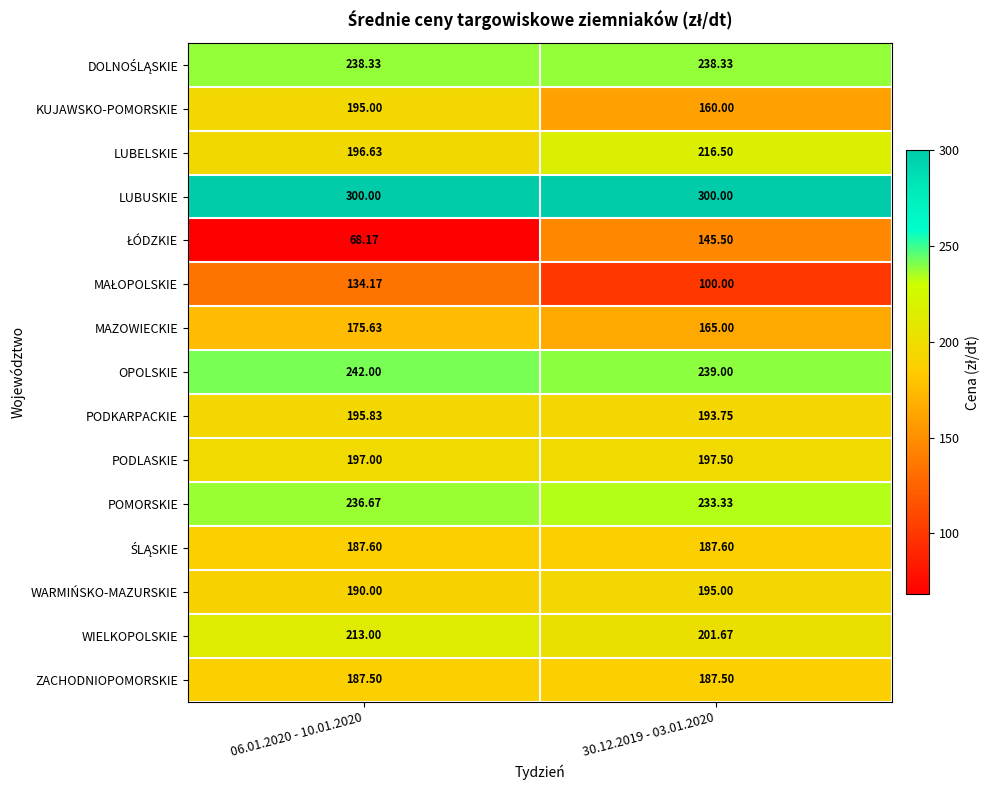

Which series has the largest total across all categories?

LUBUSKIE